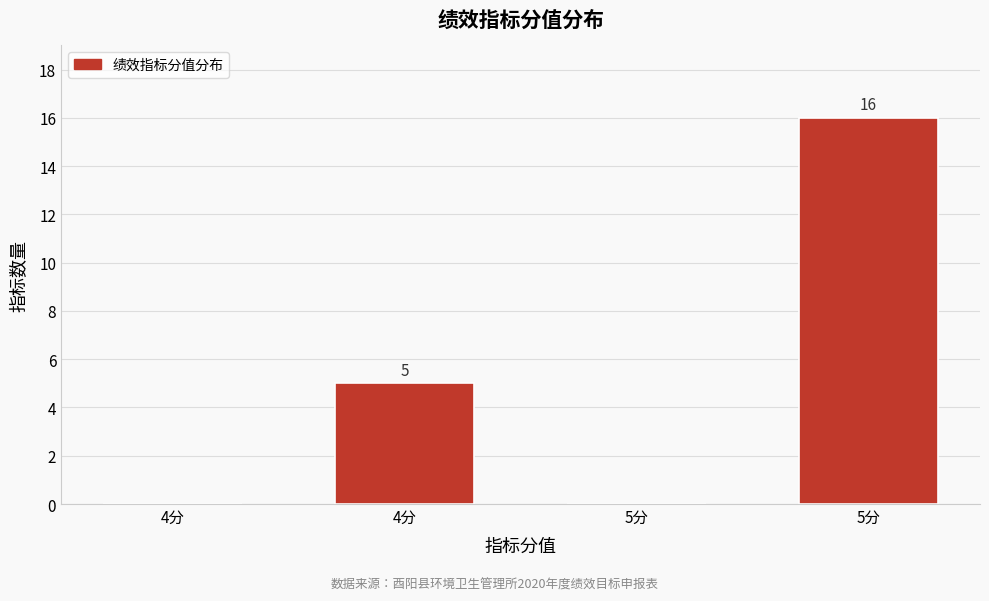

How many categories are shown in the chart?

4